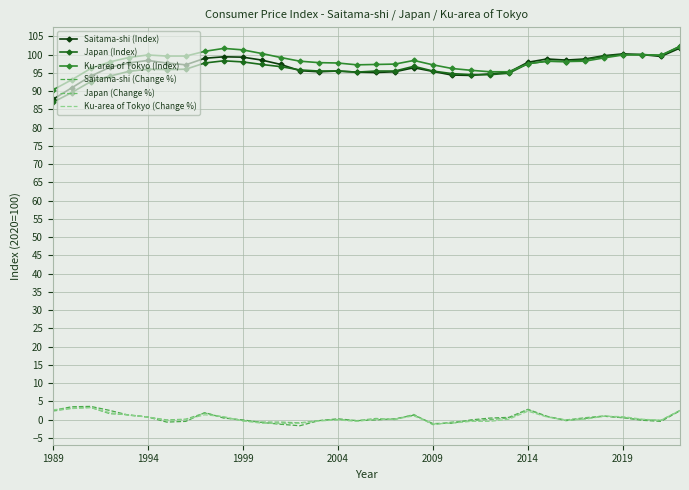

What is the maximum value for Ku-area of Tokyo (Change %)?

3.3